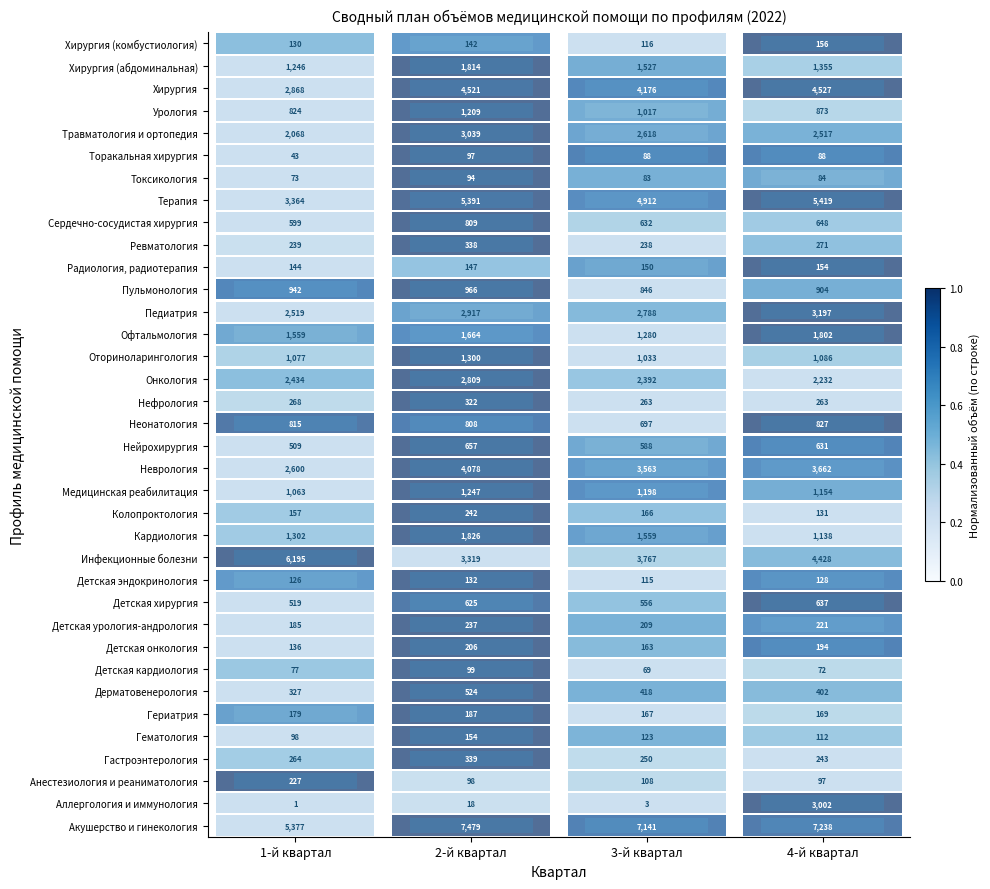

What is the difference between the maximum and minimum values in the Медицинская реабилитация series?

184